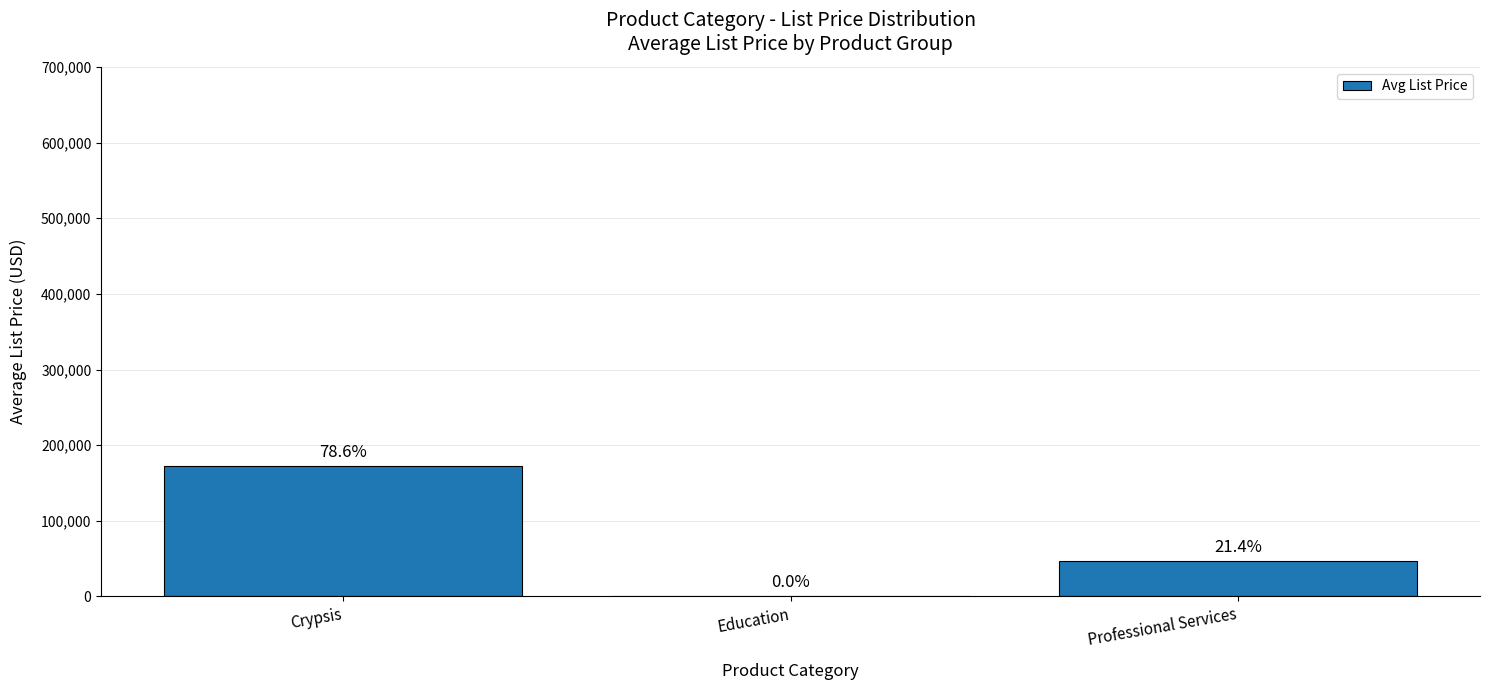

What is the difference between the maximum and second lowest values?

125188